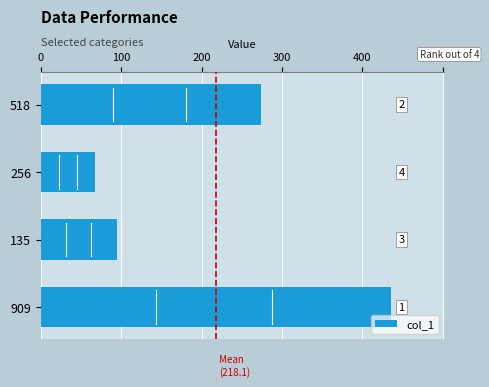

Does the chart contain any negative values?

No